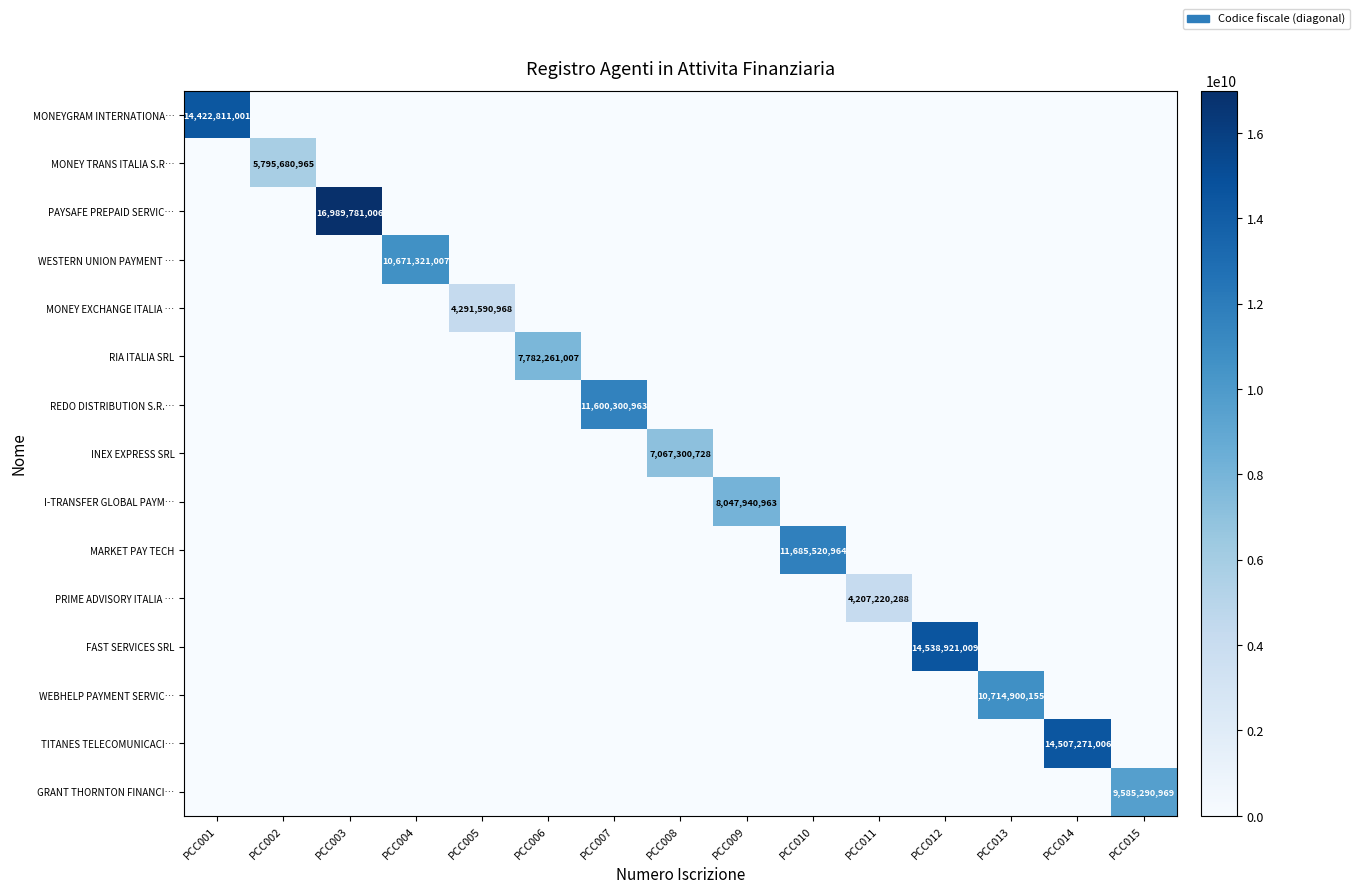

The value of RIA ITALIA SRL at PCC006 is 1763618352. True or false?

False